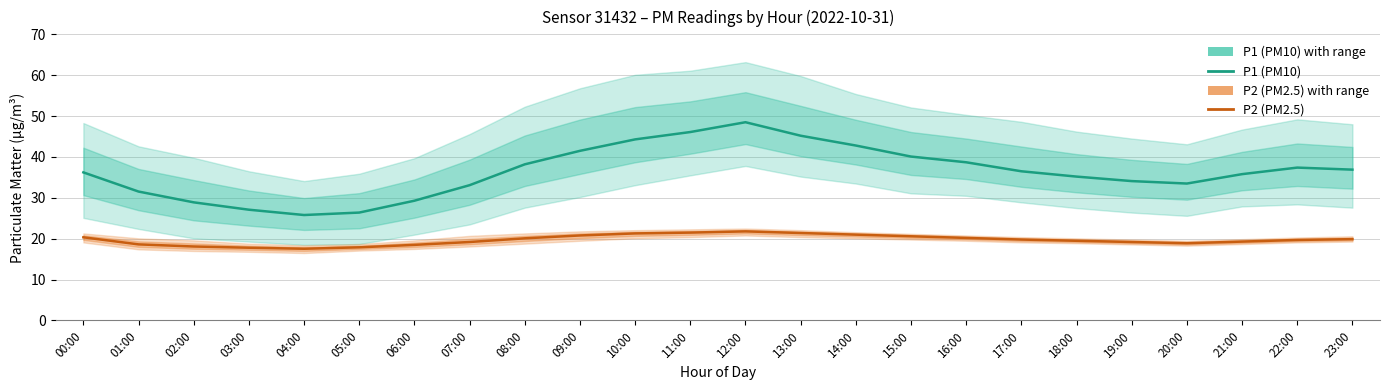

Rank the series by their maximum value, from highest to lowest.

P1 (PM10), P2 (PM2.5)